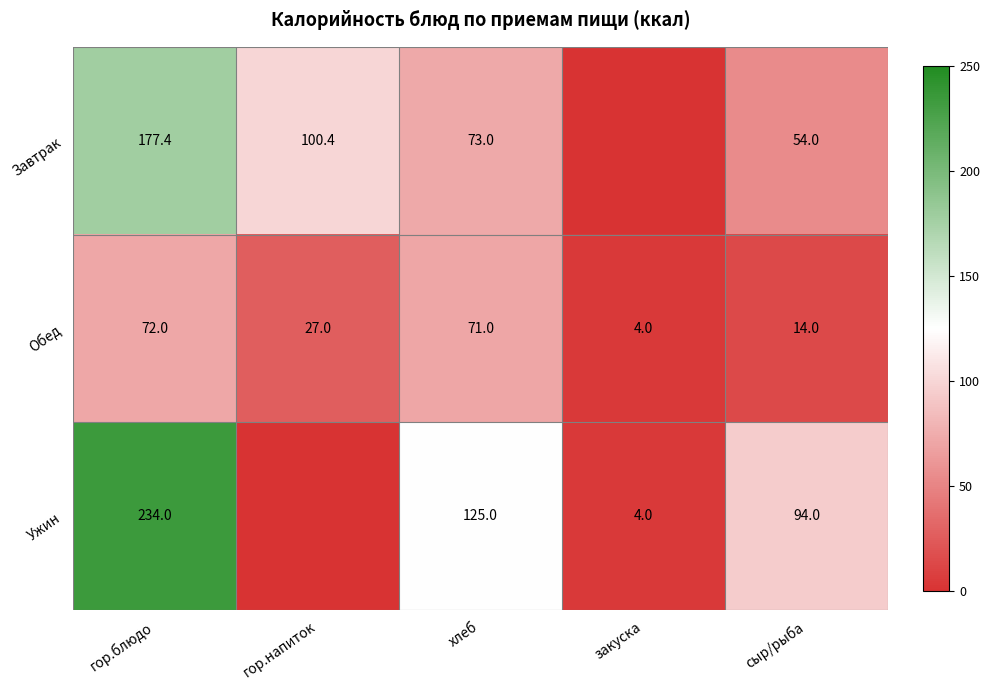

Where does the Обед series first go above 27?

гор.блюдо